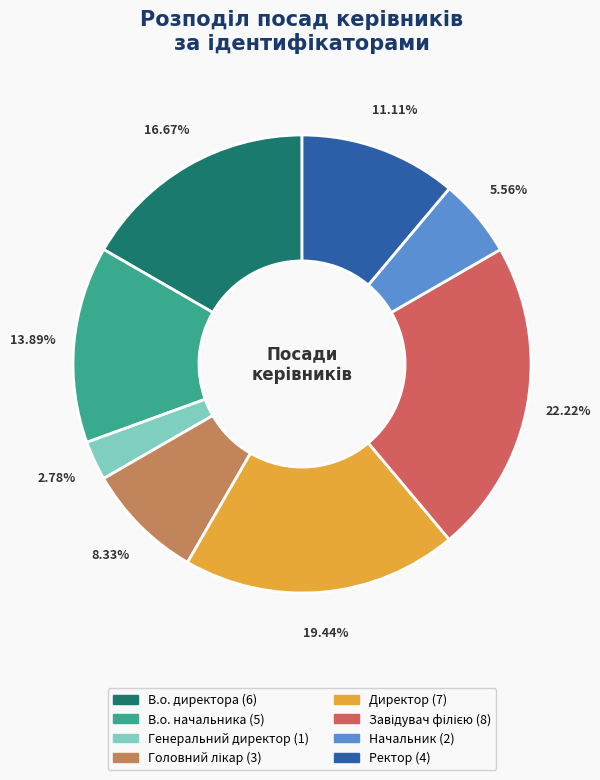

How many segments does this pie chart have?

8